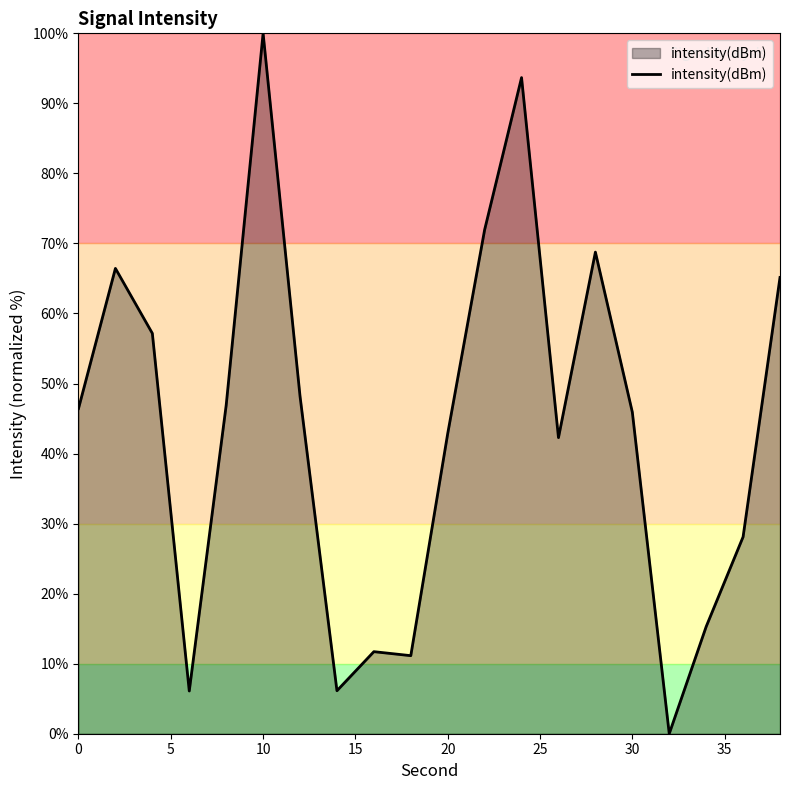

What is the difference between the maximum and minimum values?

100.0